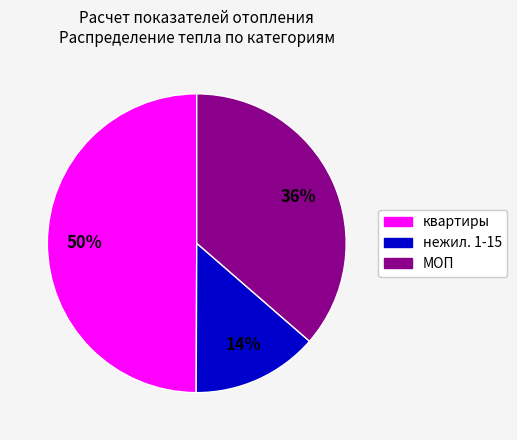

To the nearest percent, what is the combined percentage of нежил. 1-15 and МОП?

50%